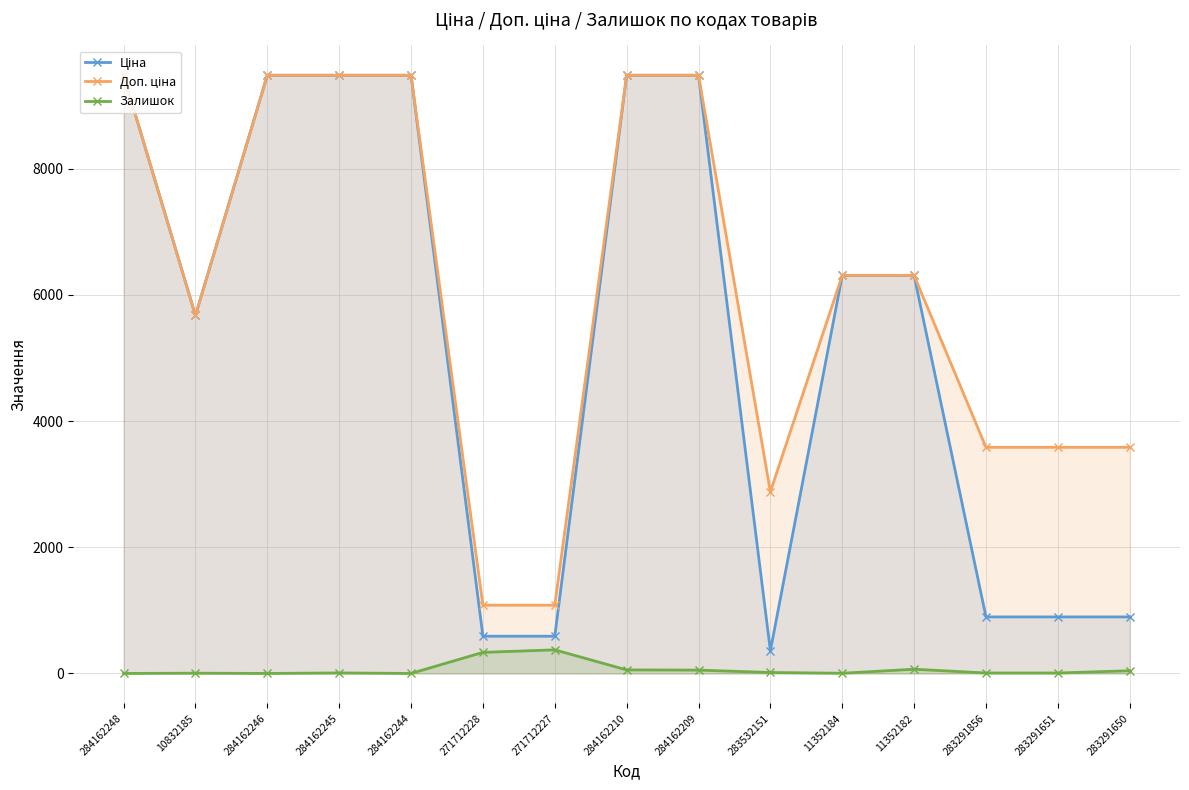

What is the spread (max minus min) of values at 283291651?

3576.6